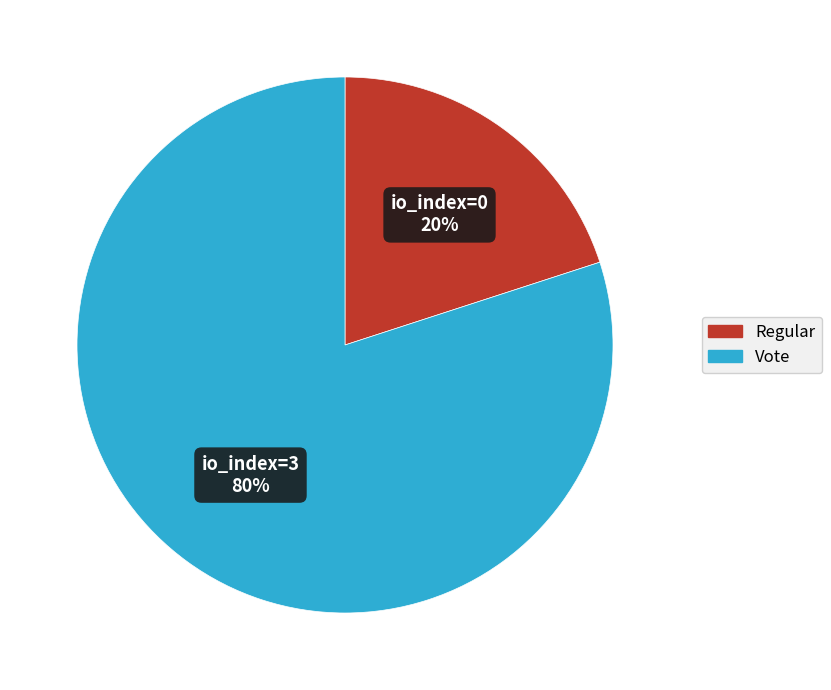

Does Vote account for over 50% of the chart?

Yes